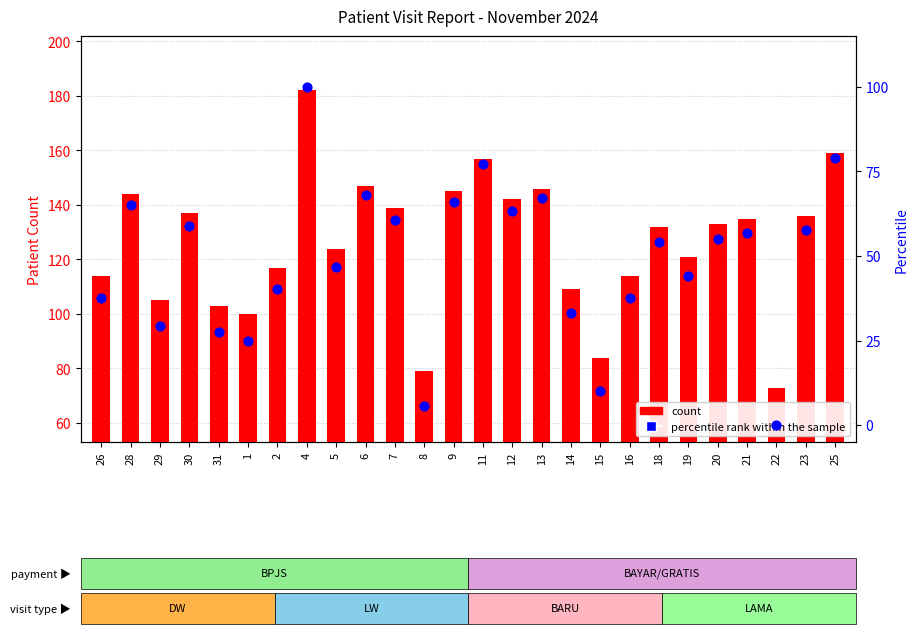

At which category is the sum across all series the highest?

4